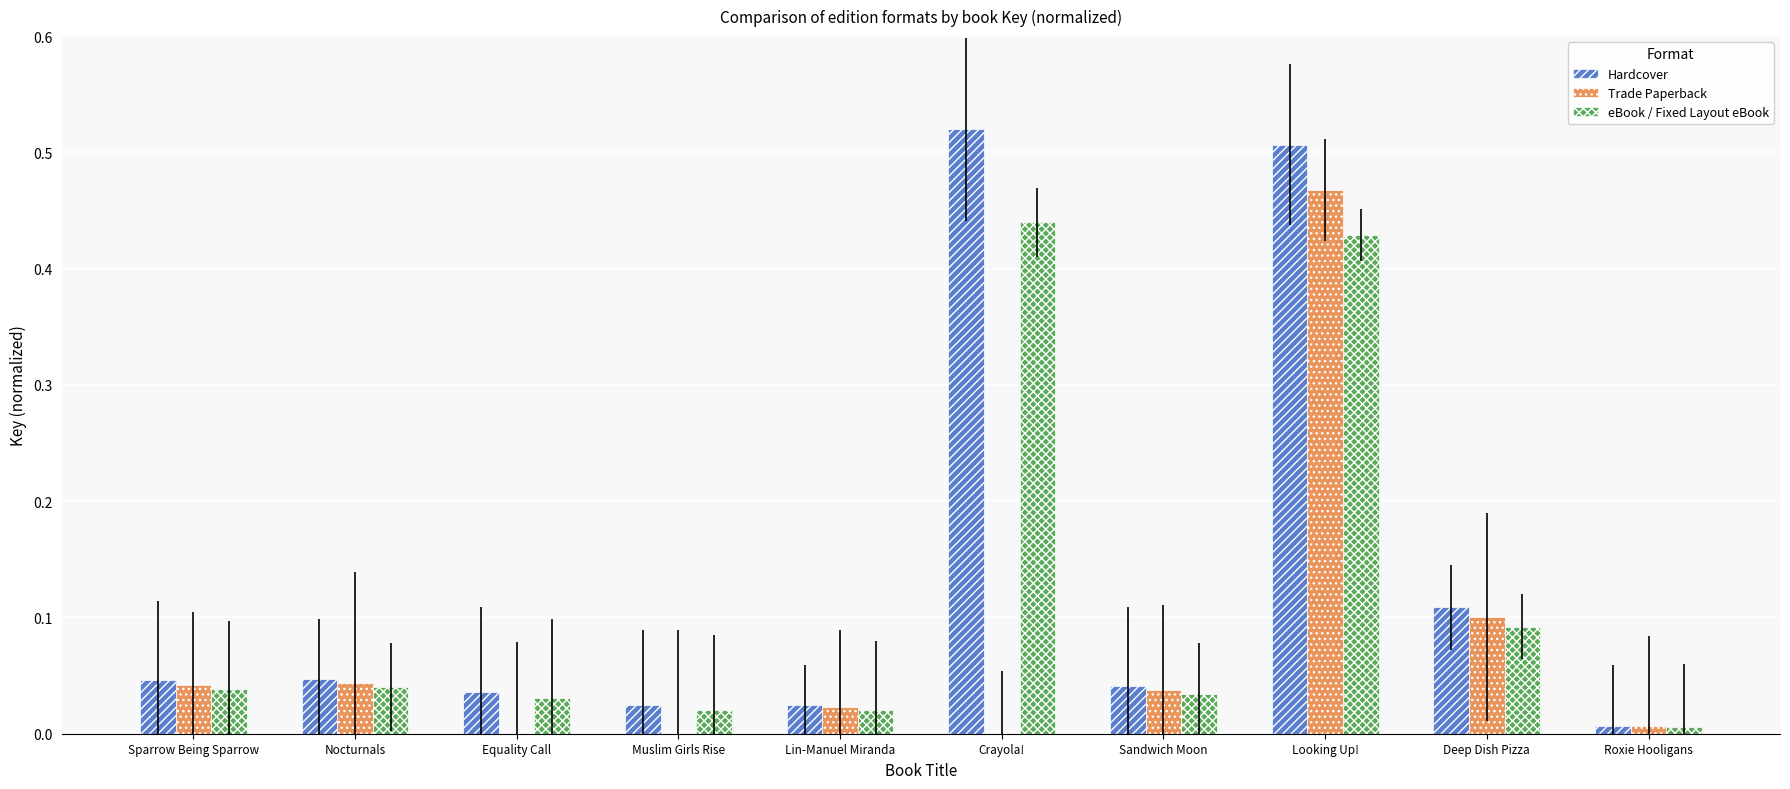

Are the bars horizontal?

No